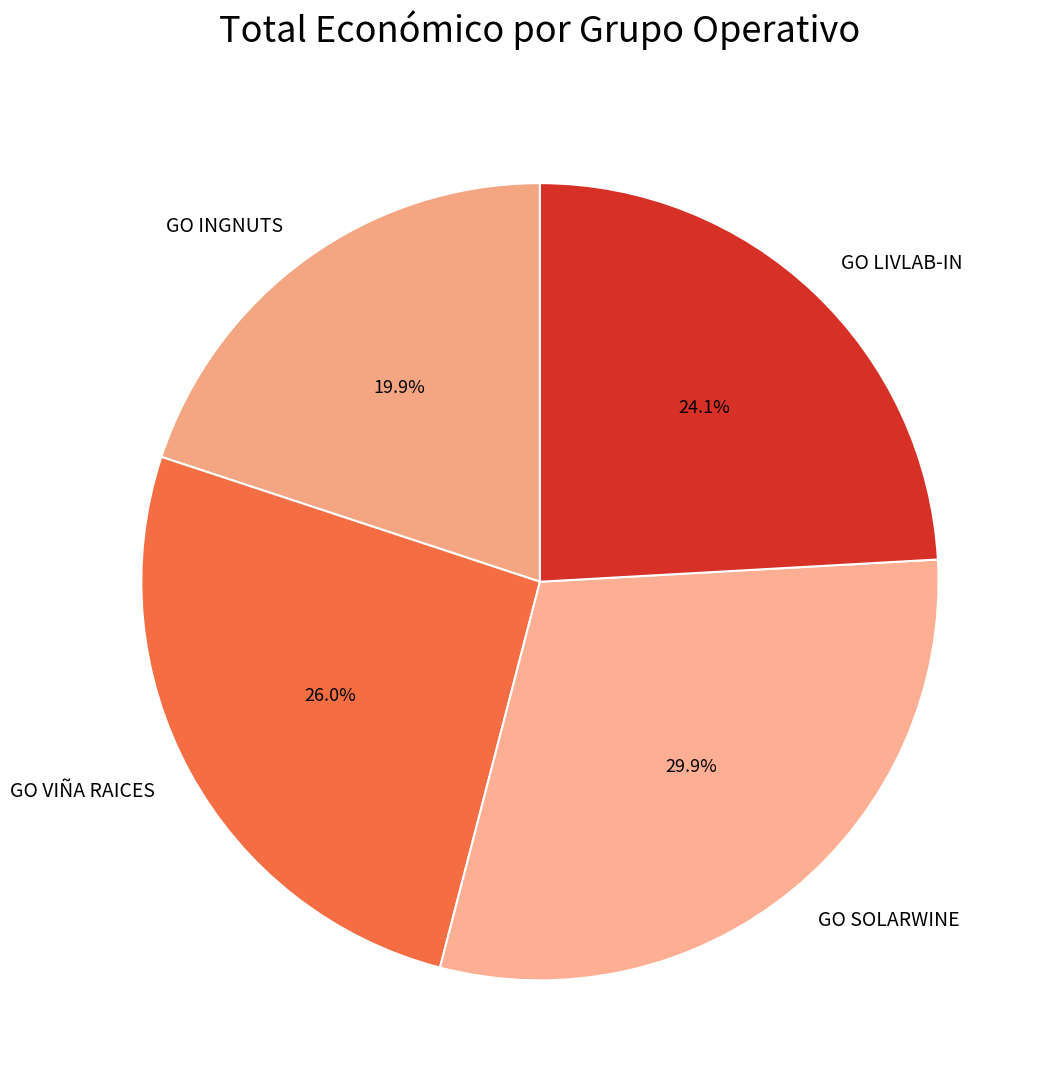

Between GO SOLARWINE and GO LIVLAB-IN, which is larger?

GO SOLARWINE